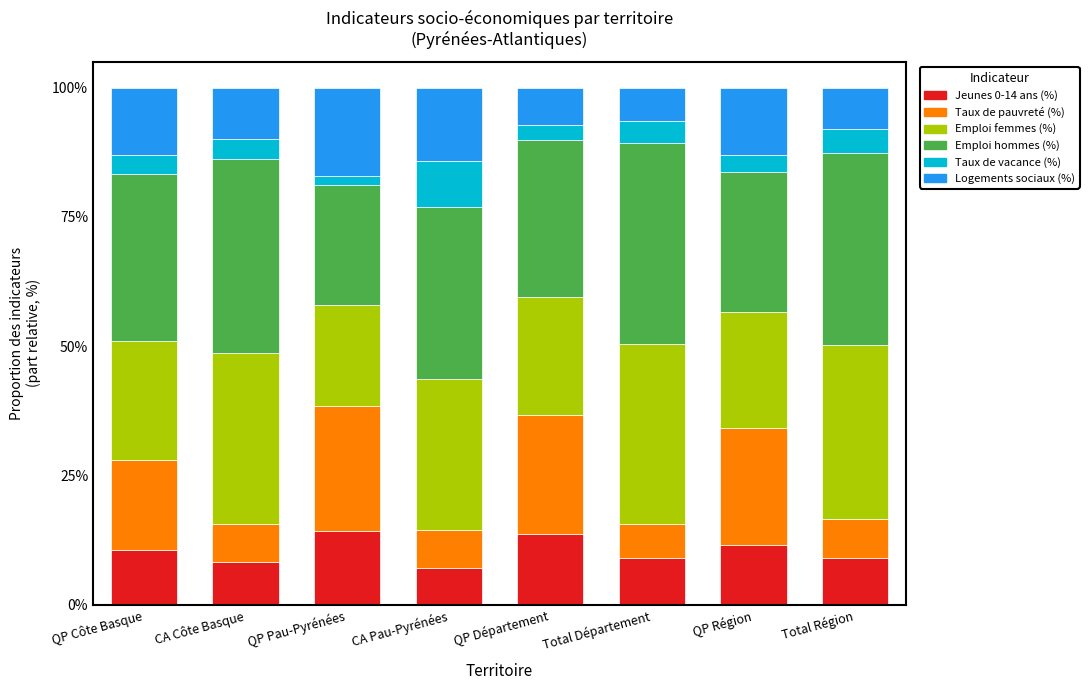

The value of Jeunes 0-14 ans (%) at CA Côte Basque is 8.3. True or false?

True